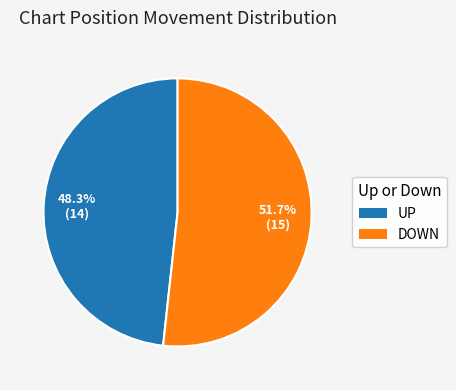

Is there a majority slice in this chart?

Yes